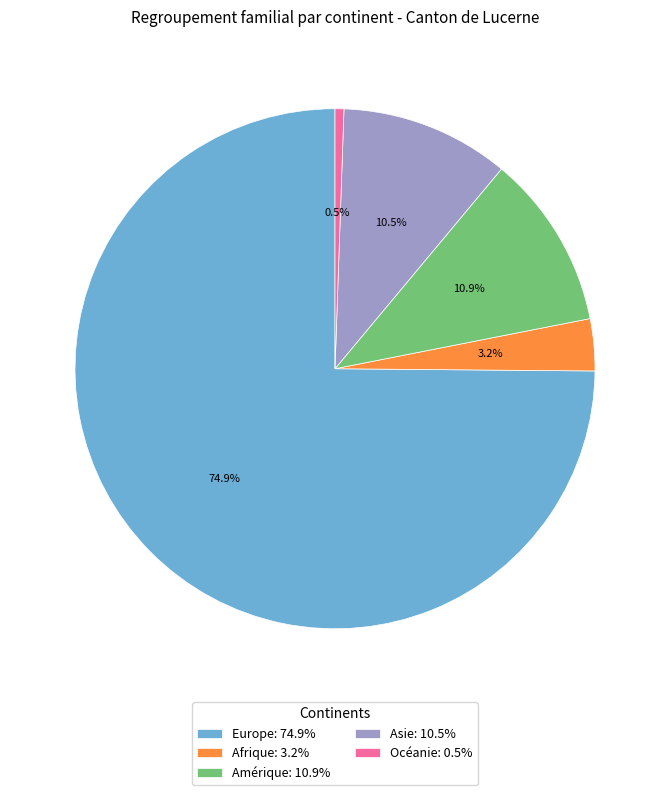

Is it true that Europe is 75% of the pie?

True